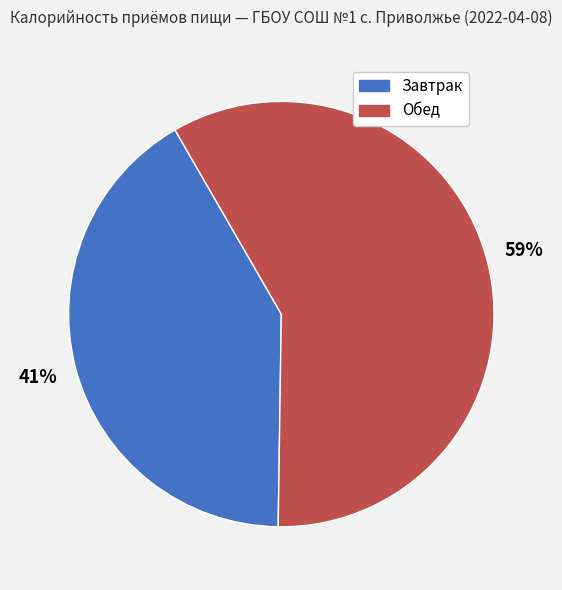

True or false: Обед accounts for 72% of the total.

False